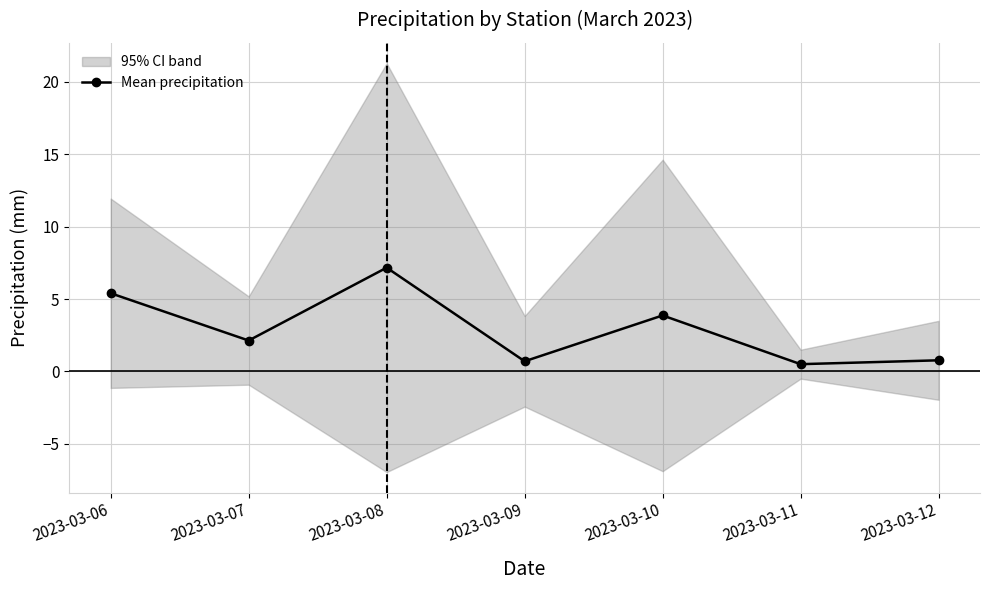

How many lines are shown in the chart?

1